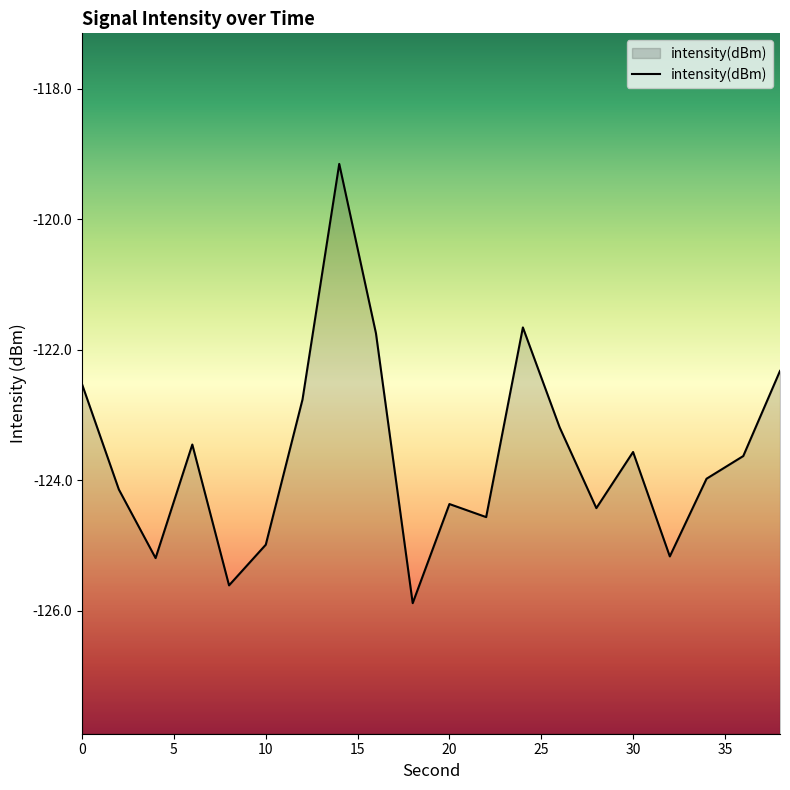

Reading right to left, extract all data points from this chart.

38=-122.3	36=-123.6	34=-124.0	32=-125.2	30=-123.6	28=-124.4	26=-123.2	24=-121.7	22=-124.6	20=-124.4	18=-125.9	16=-121.8	14=-119.2	12=-122.8	10=-125.0	8=-125.6	6=-123.5	4=-125.2	2=-124.1	0=-122.5